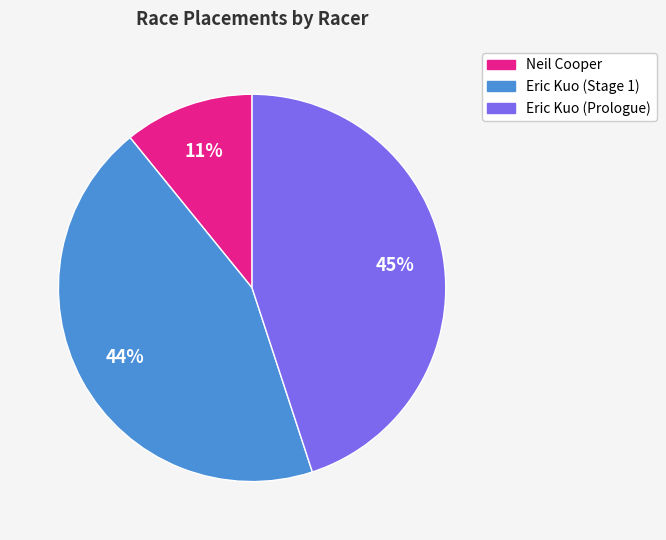

Does Eric Kuo (Stage 1) represent more than half of the total?

No